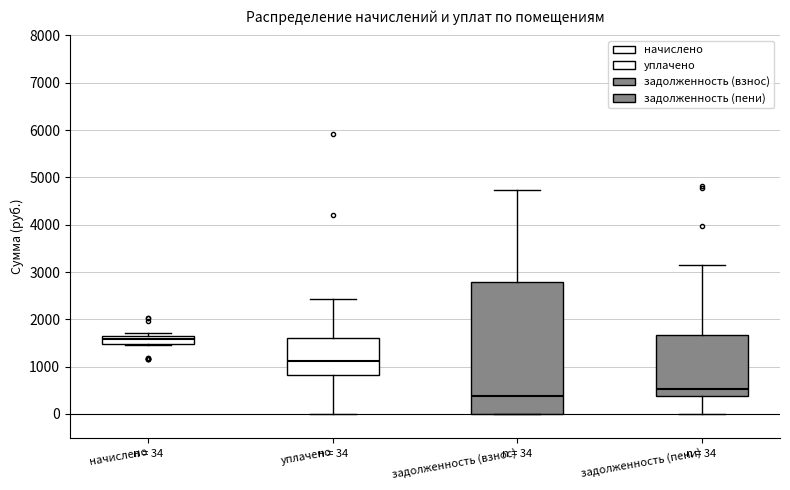

Which box has the highest median line?

начислено